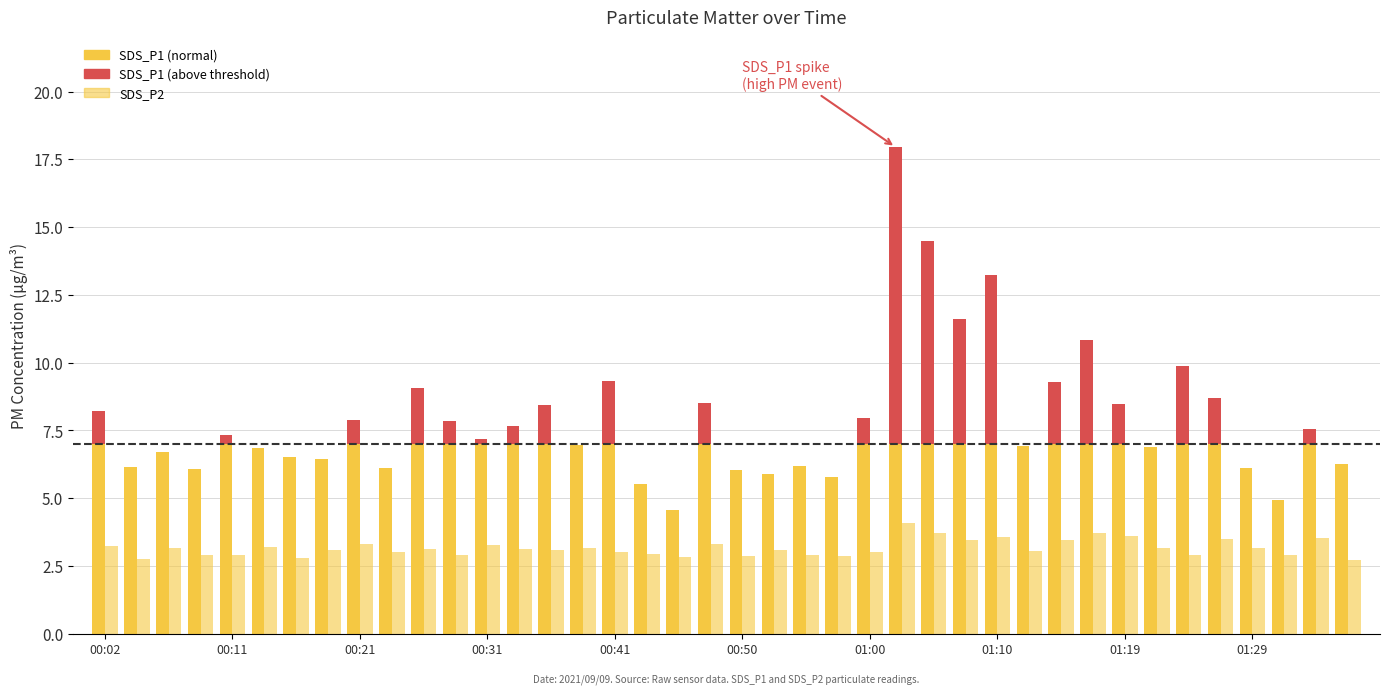

Rank the categories by SDS_P1 value from lowest to highest.

00:45, 01:32, 00:43, 00:58, 00:53, 00:50, 00:09, 00:23, 01:29, 00:04, 00:55, 01:36, 00:19, 00:16, 00:06, 00:14, 01:22, 01:12, 00:38, 00:31, 00:11, 01:34, 00:33, 00:28, 00:21, 01:00, 00:02, 00:36, 01:19, 00:48, 01:27, 00:26, 01:15, 00:41, 01:24, 01:17, 01:07, 01:10, 01:05, 01:02